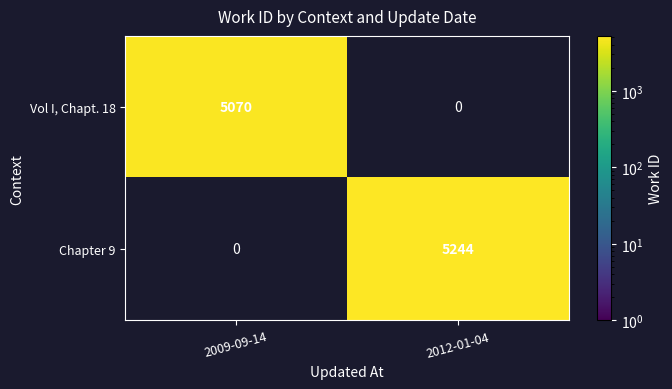

True or false: Vol I, Chapt. 18 has a value of 7914 at 2009-09-14.

False